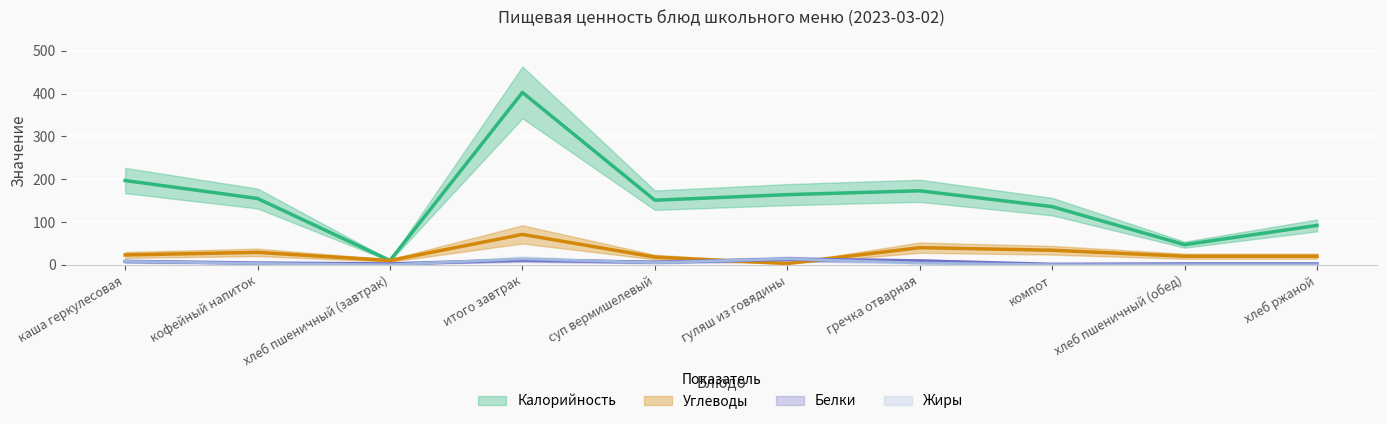

At which category does the chart reach its peak across all series?

итого завтрак